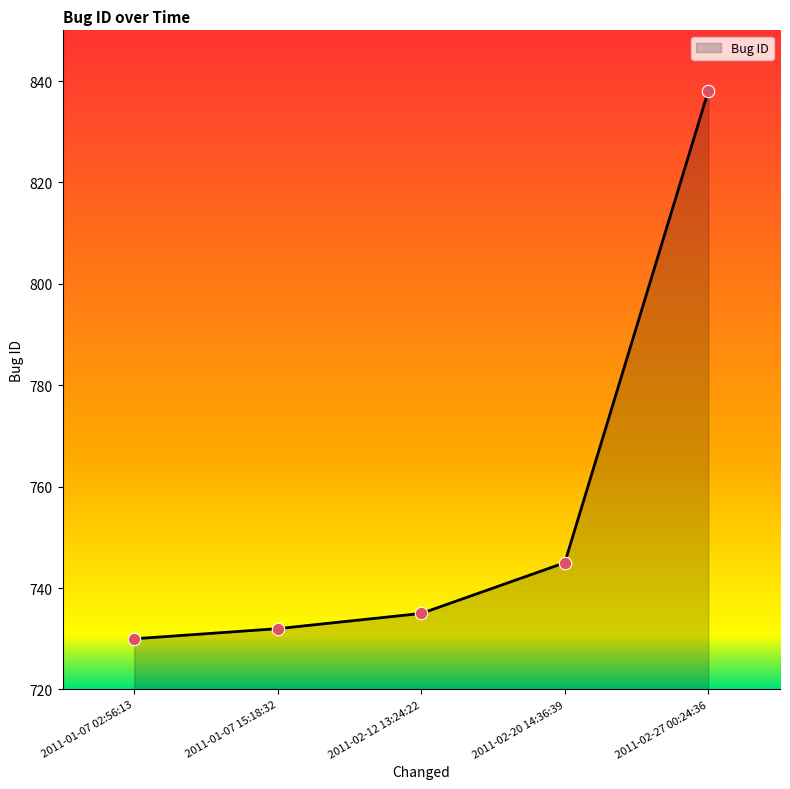

What is the change in value from 2011-02-12 13:24:22 to 2011-02-20 14:36:39?

+10